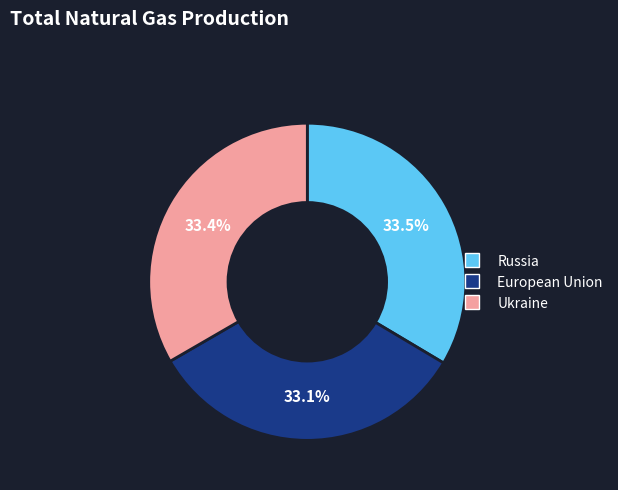

What is the total percentage of Russia and Ukraine?

66.9%